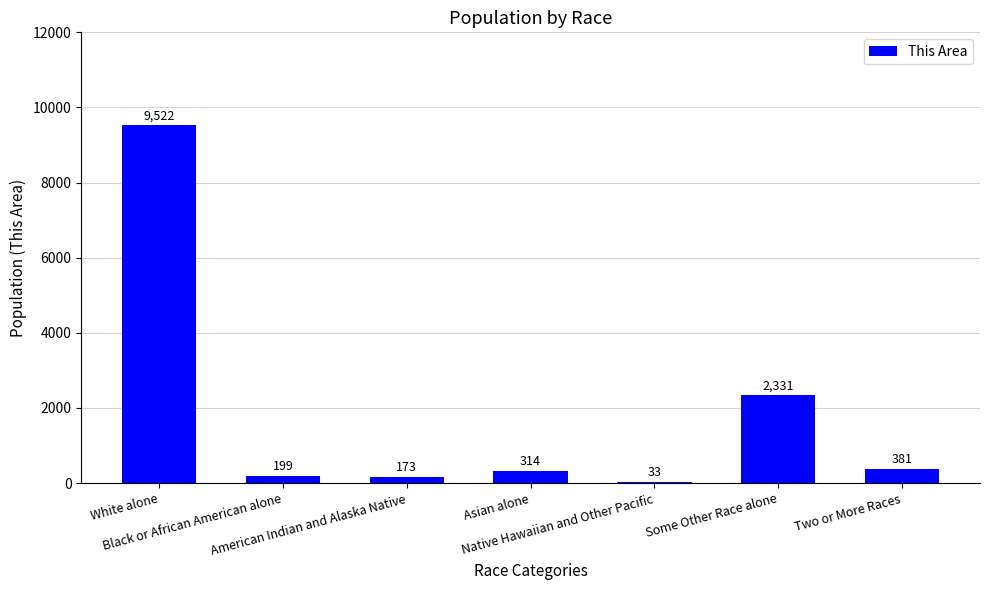

Are the bars horizontal?

No